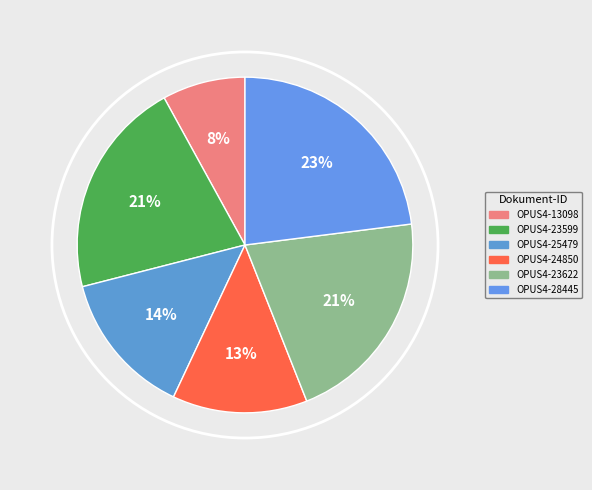

To the nearest percent, what is the average slice percentage?

17%